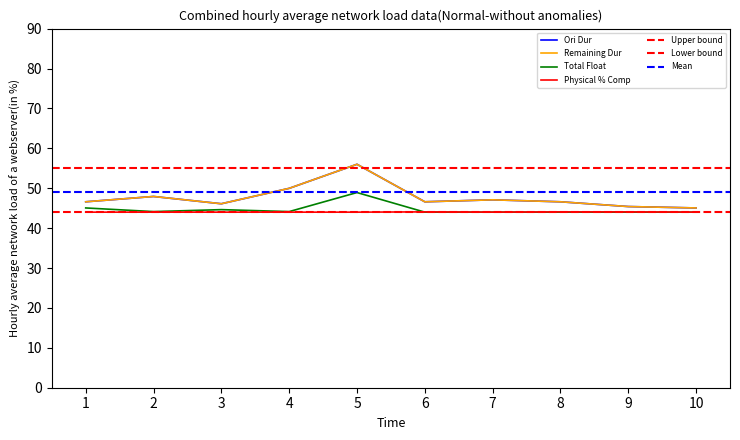

What is the value of the Ori Dur point at the 9th from the left?

45.4